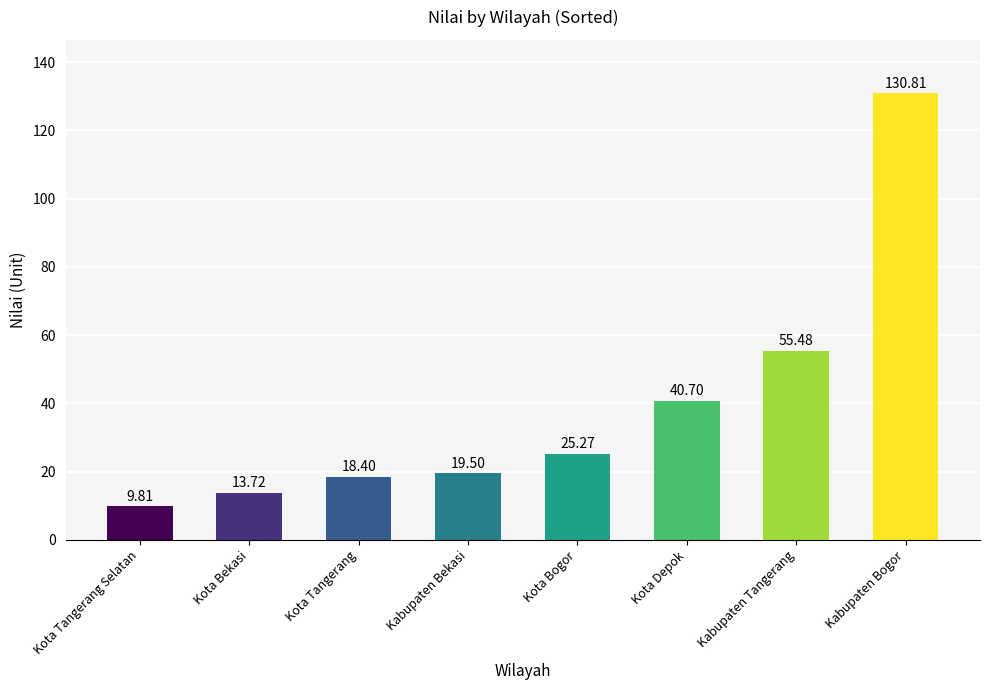

Reading left to right, extract all data points from this chart.

9.8	13.7	18.4	19.5	25.3	40.7	55.5	130.8